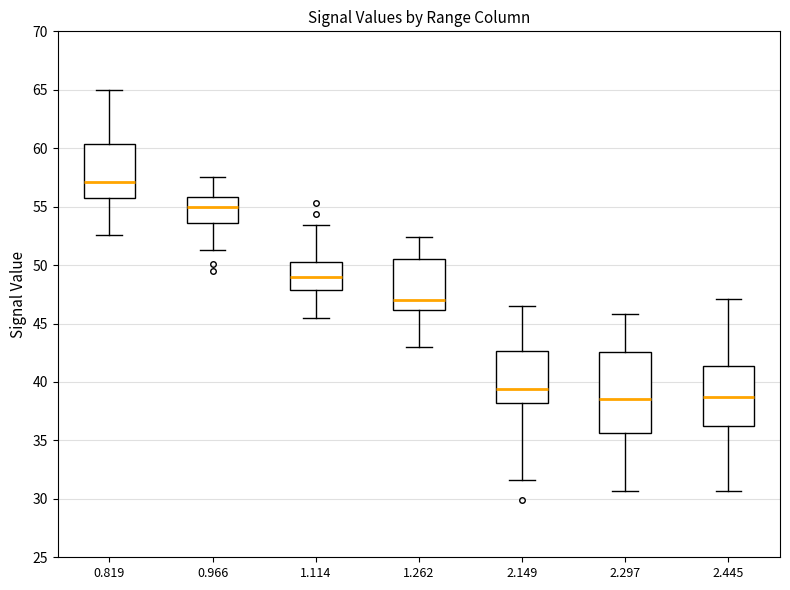

Reading left to right, read every box against the y-axis: the position of its median line, the range the box covers, and the ends of its whiskers. The values are not printed on the chart, so give them approximately, as read against the axis.

0.819: median 57.0, box 55.5 to 60.5, whiskers 52.5 to 65.0
0.966: median 55.0, box 53.5 to 56.0, whiskers 51.5 to 57.5
1.114: median 49.0, box 48.0 to 50.5, whiskers 45.5 to 53.5
1.262: median 47.0, box 46.0 to 50.5, whiskers 43.0 to 52.5
2.149: median 39.5, box 38.0 to 42.5, whiskers 31.5 to 46.5
2.297: median 38.5, box 35.5 to 42.5, whiskers 30.5 to 46.0
2.445: median 38.5, box 36.0 to 41.5, whiskers 30.5 to 47.0